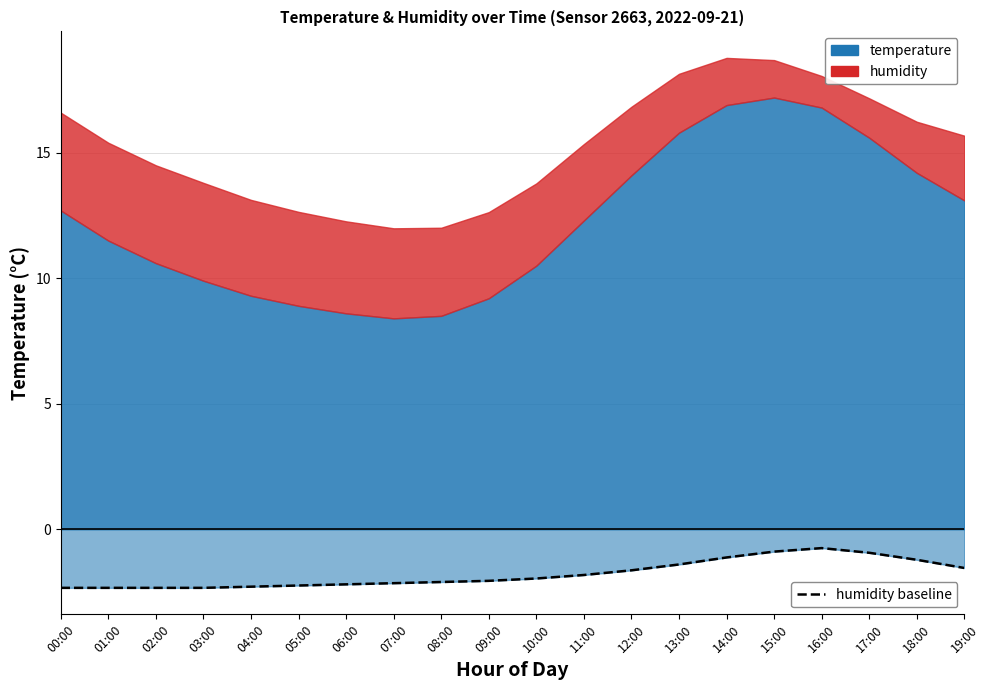

What is the difference between the values at 15:00 and 16:00?

0.1